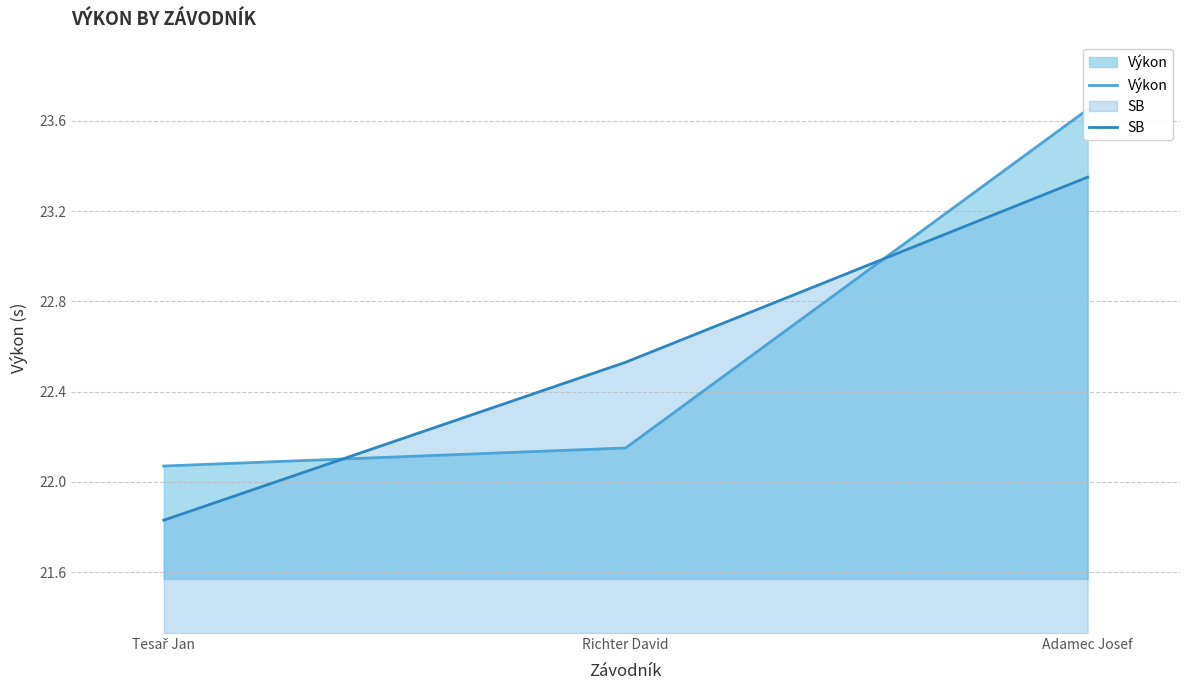

What is the difference between the highest and lowest values at Tesař Jan?

0.2